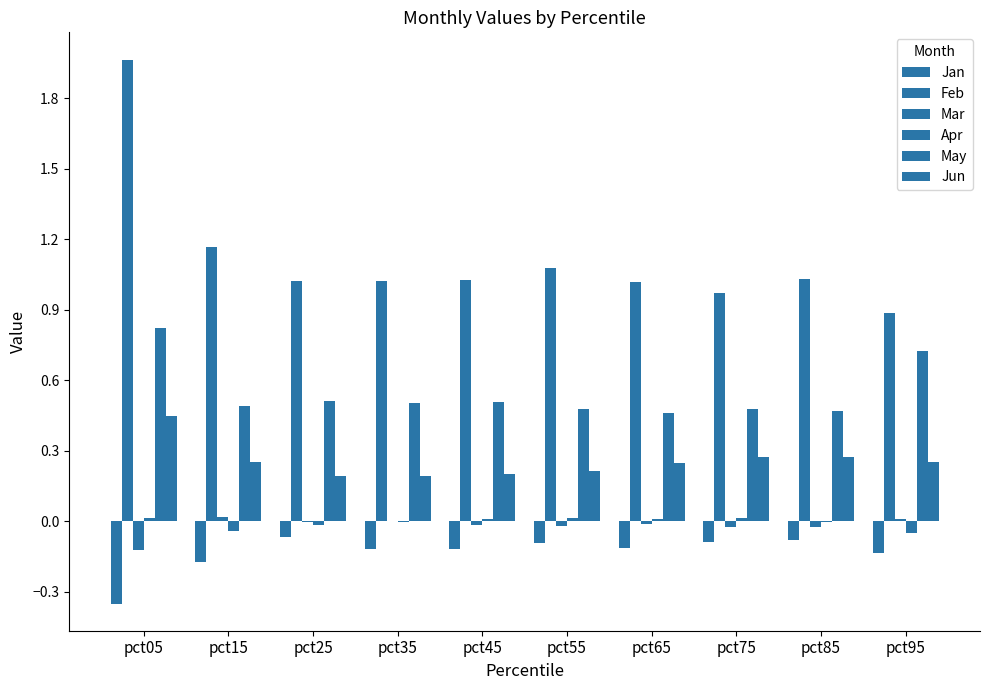

How many distinct data groups are displayed?

6